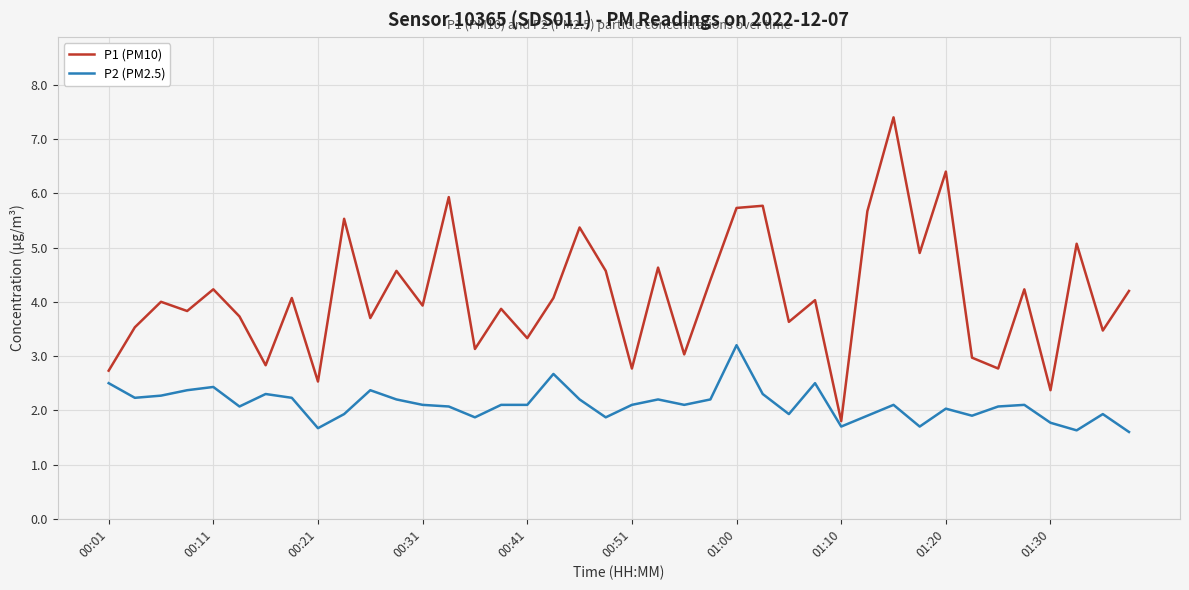

Which series has the largest total across all categories?

P1 (PM10)